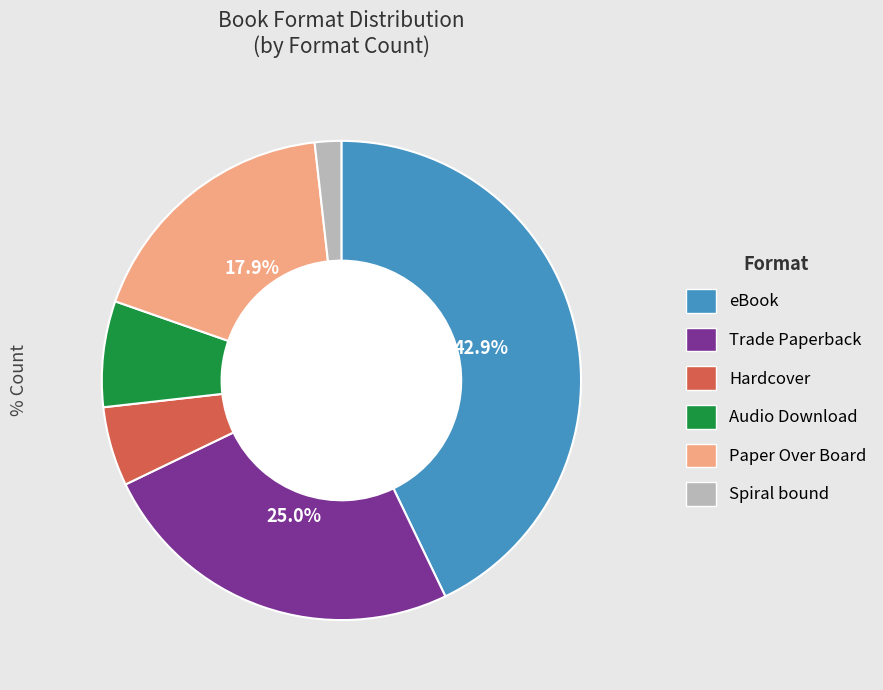

Is it true that eBook is 43% of the pie?

True